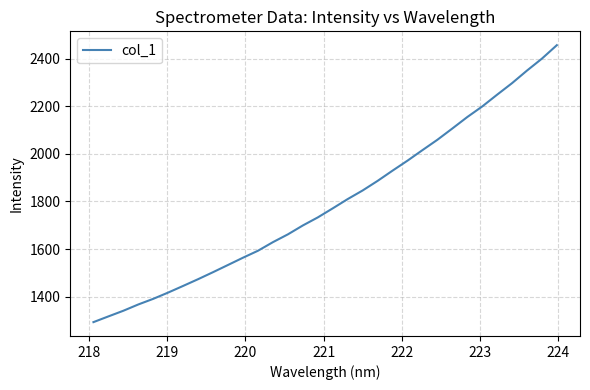

What is the difference between the maximum and minimum values?

1162.8